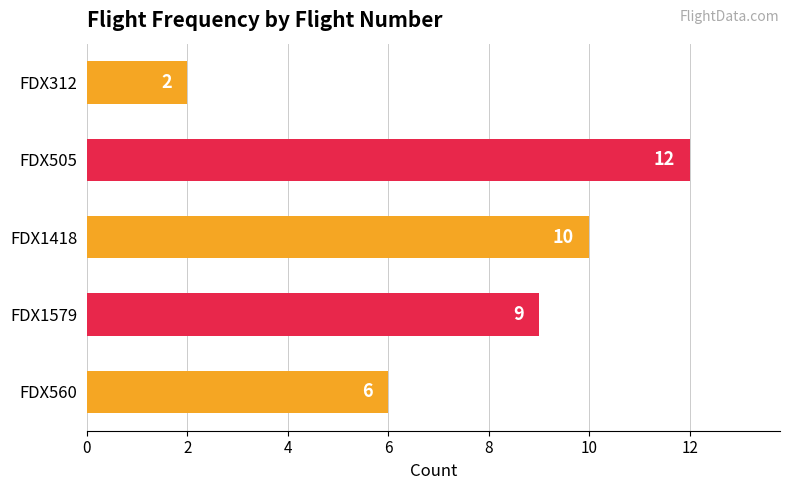

What is the difference between the second highest and minimum values?

8